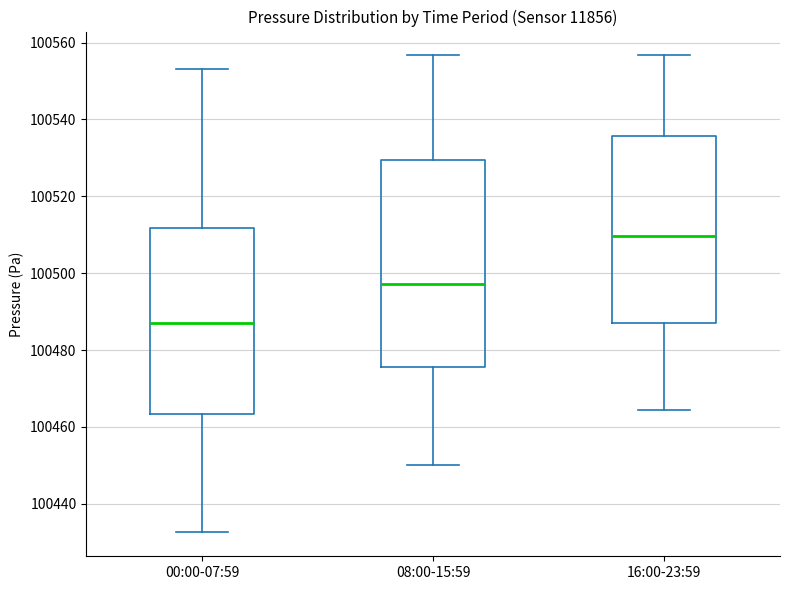

Which box has the highest median line?

16:00-23:59